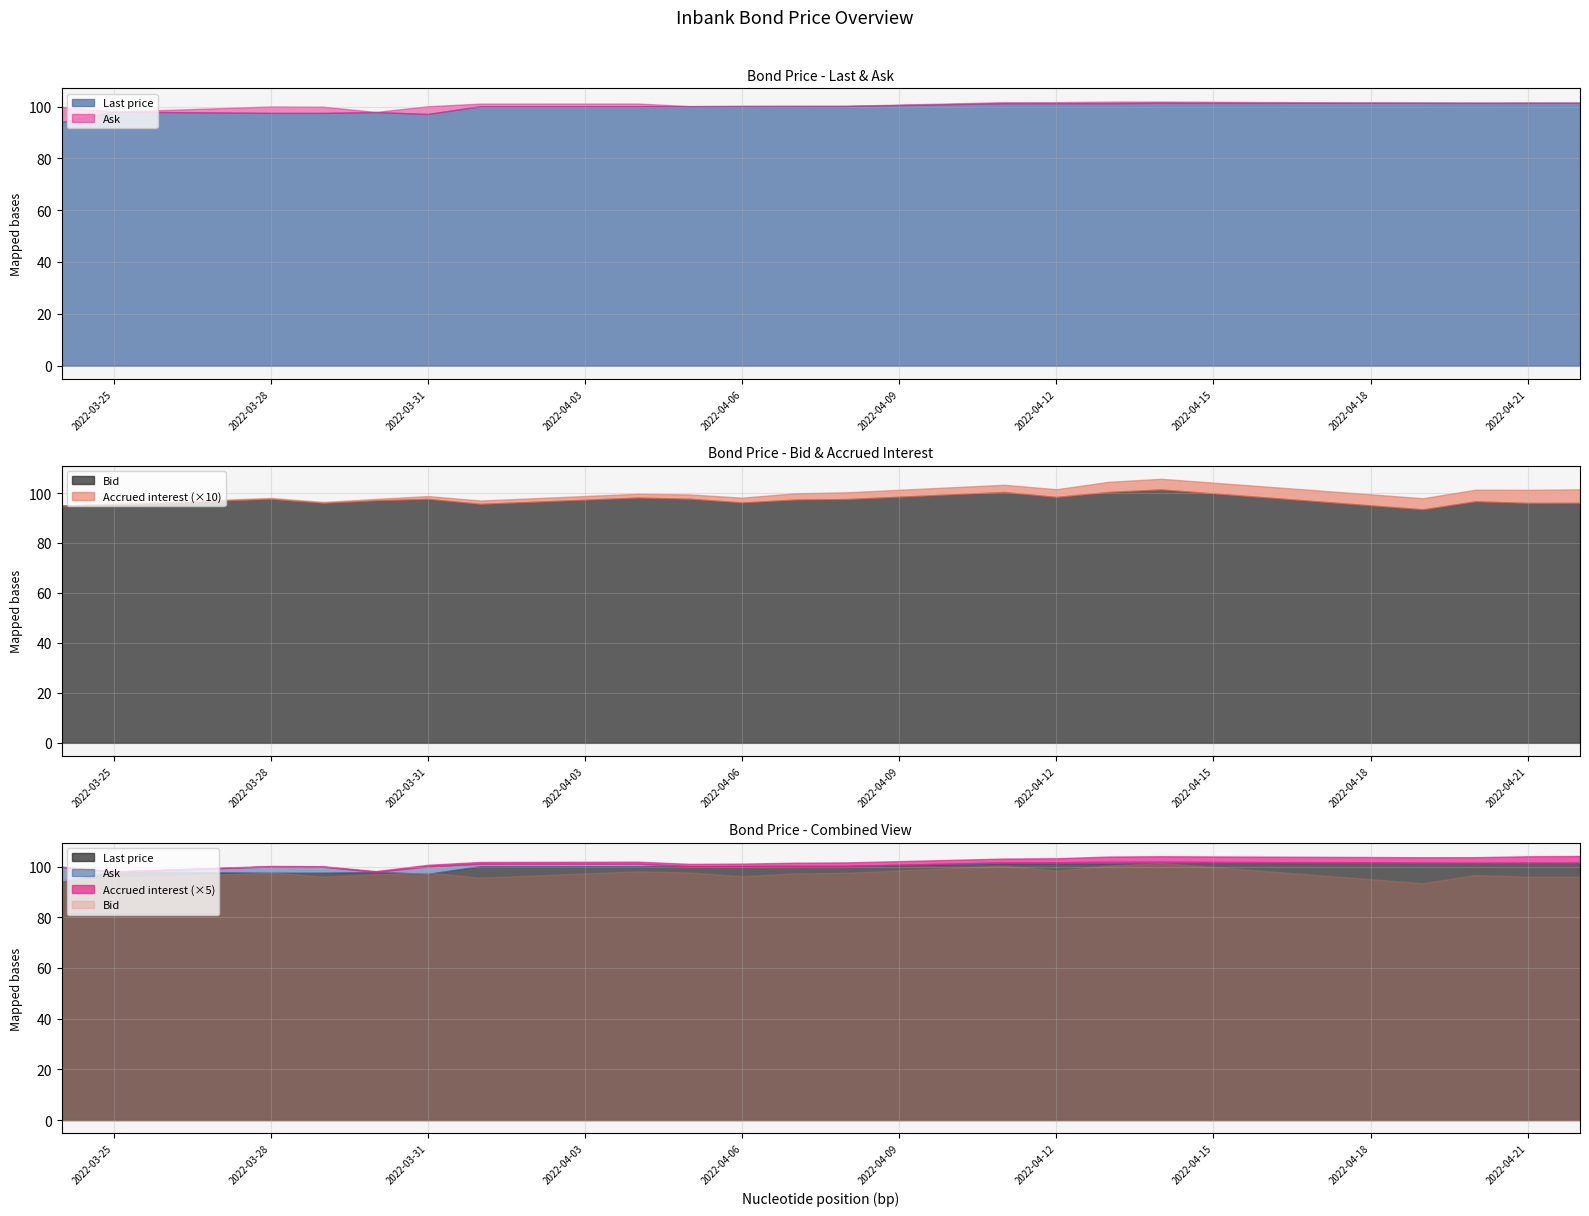

Between 2022-04-05 and 2022-03-24, which is larger?

2022-04-05